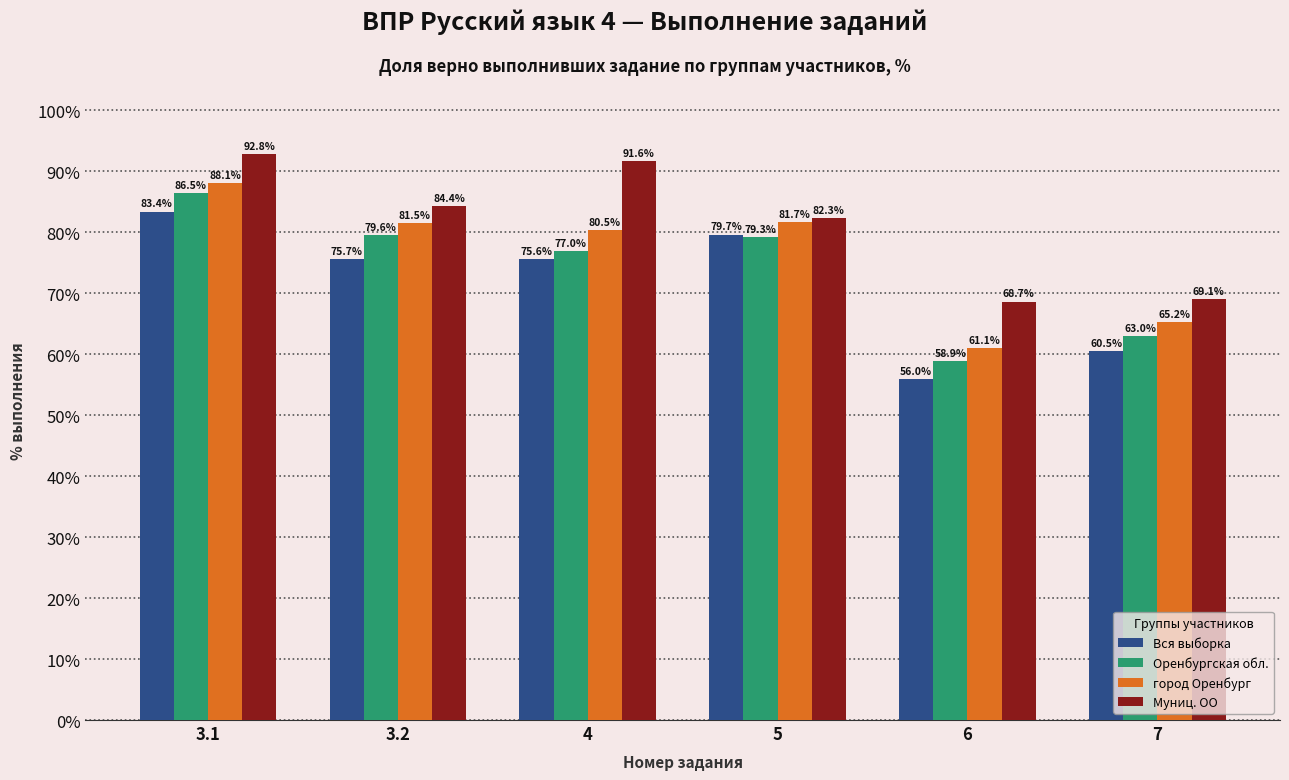

What is the sum of all город Оренбург values?

458.0